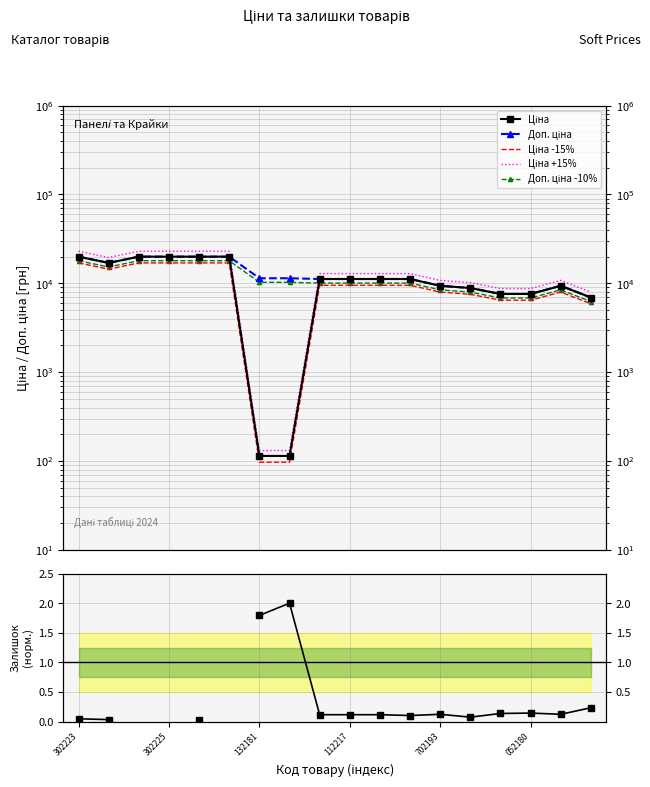

What is the difference between the maximum and minimum values in the Доп. ціна -10% series?

11734.7